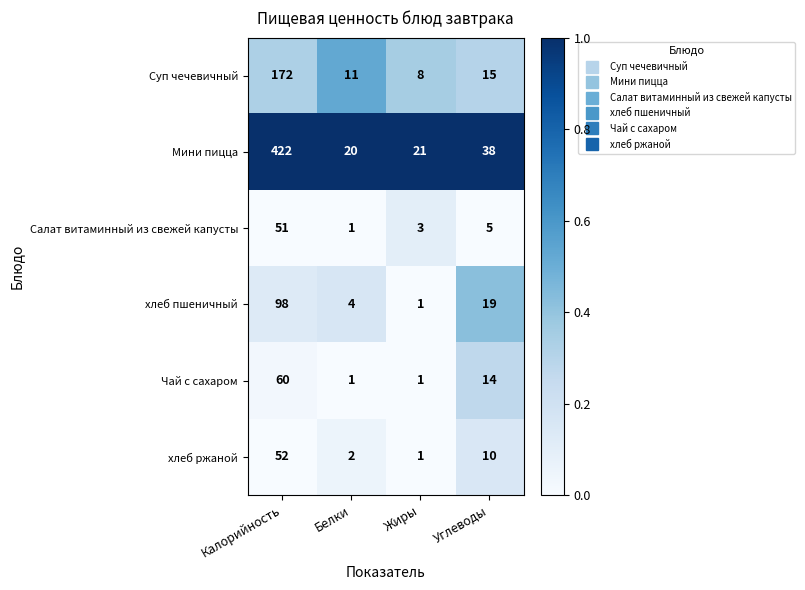

What is the difference between the хлеб ржаной values at Белки and Калорийность?

50